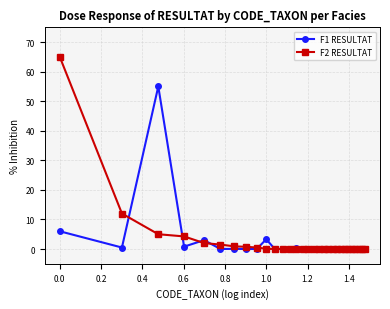

List the series in order of their peak value, lowest first.

F1 RESULTAT, F2 RESULTAT